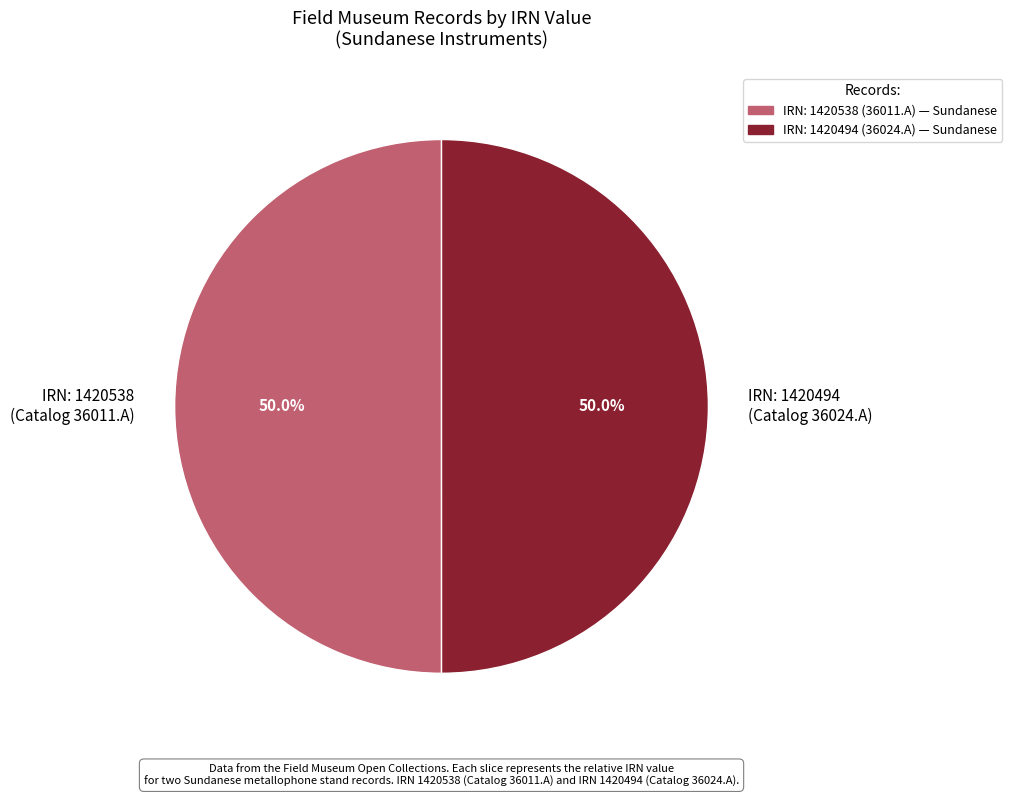

Combined, do IRN: 1420538 (Catalog 36011.A) and IRN: 1420494 (Catalog 36024.A) account for over 50%?

Yes